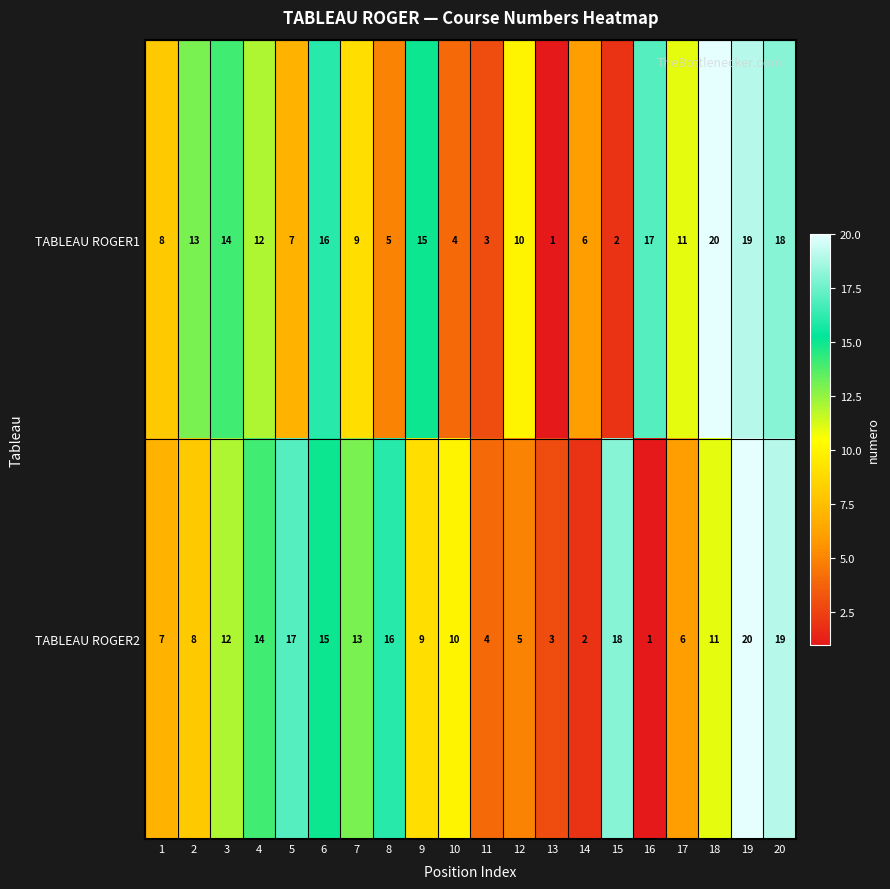

Is the value of TABLEAU ROGER2 at 16 greater than the value of TABLEAU ROGER1 at 2?

No